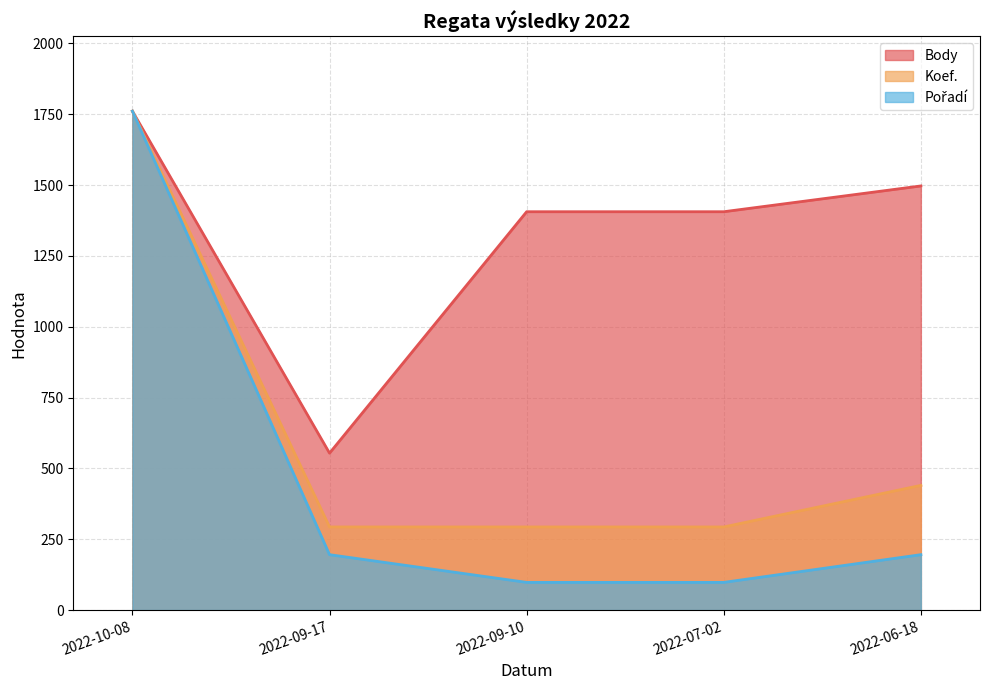

Which category has the highest value across all series?

2022-10-08